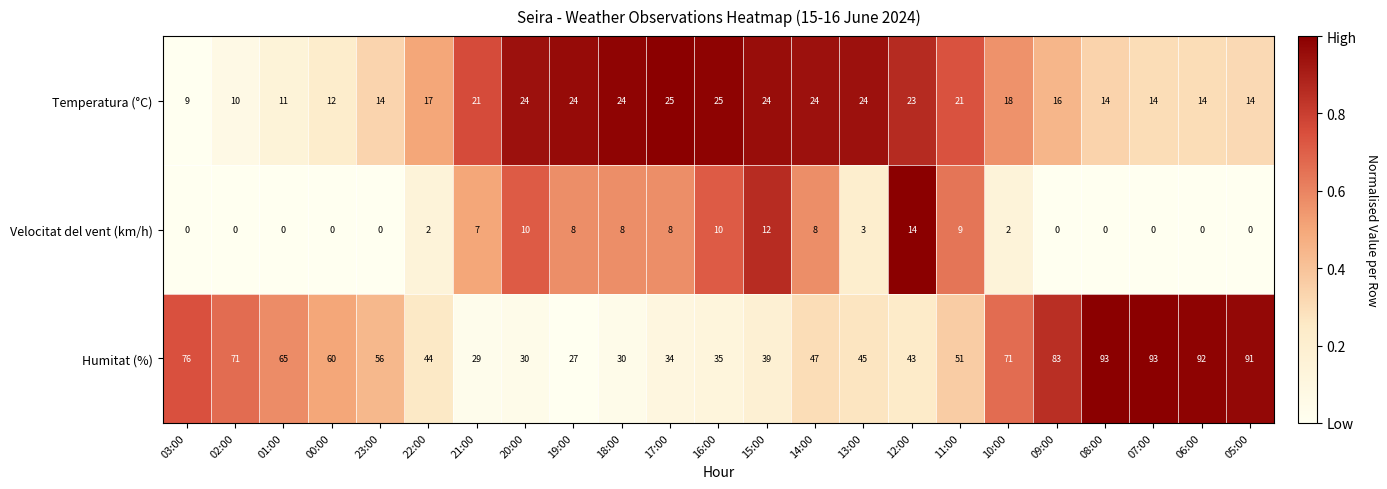

What is the sum of the Humitat (%) values at 10:00 and 13:00?

116